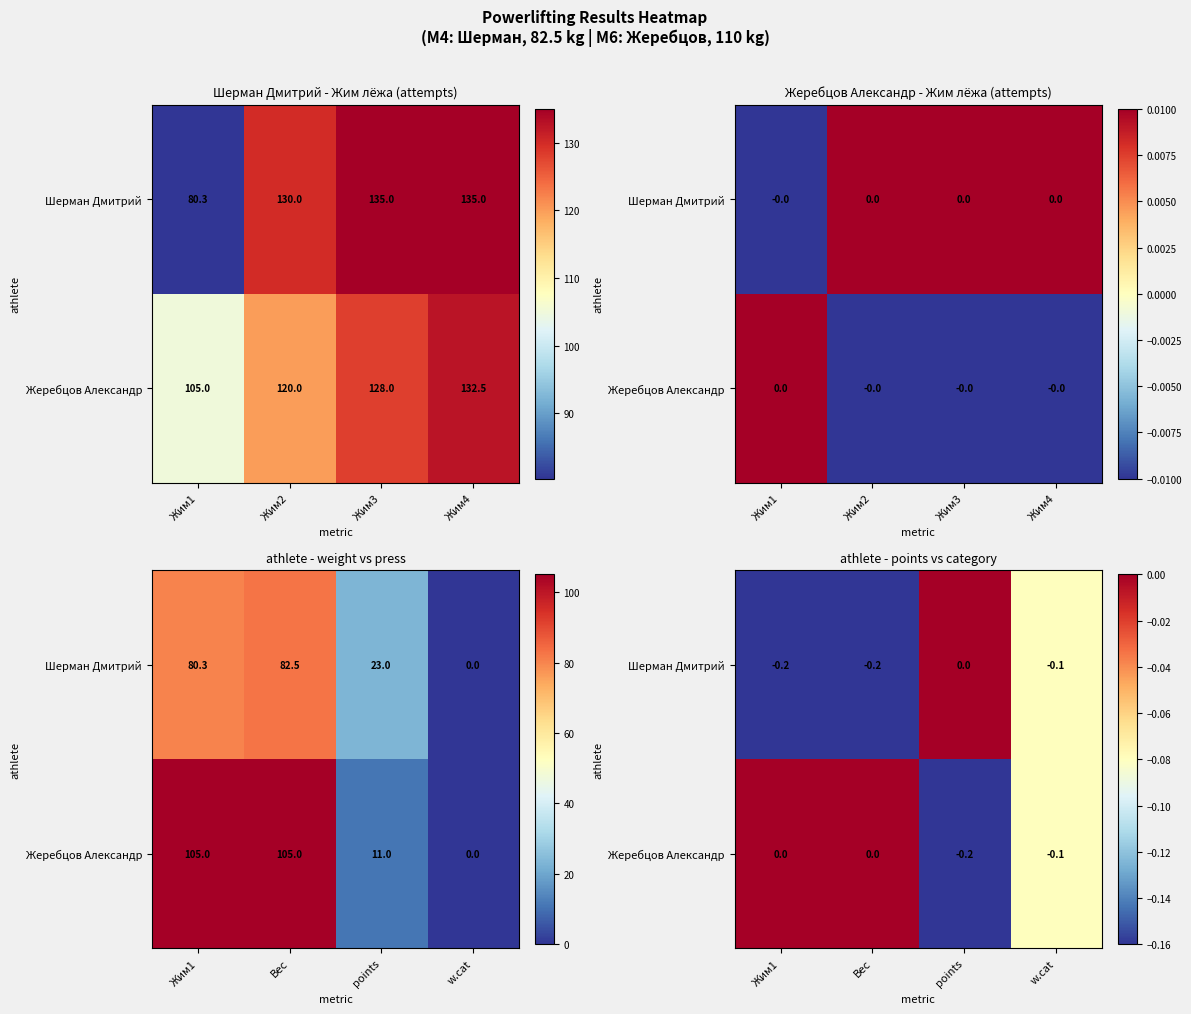

At which category is the sum across all series the highest?

Жим1